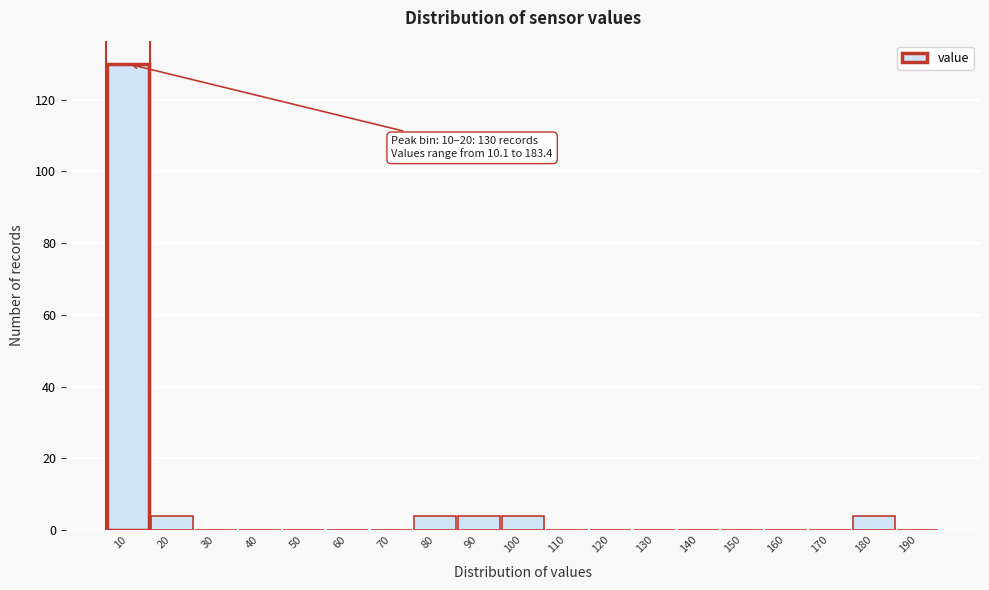

Reading left to right, extract all data points from this chart.

10=130	20=4	30=0	40=0	50=0	60=0	70=0	80=4	90=4	100=4	110=0	120=0	130=0	140=0	150=0	160=0	170=0	180=4	190=0